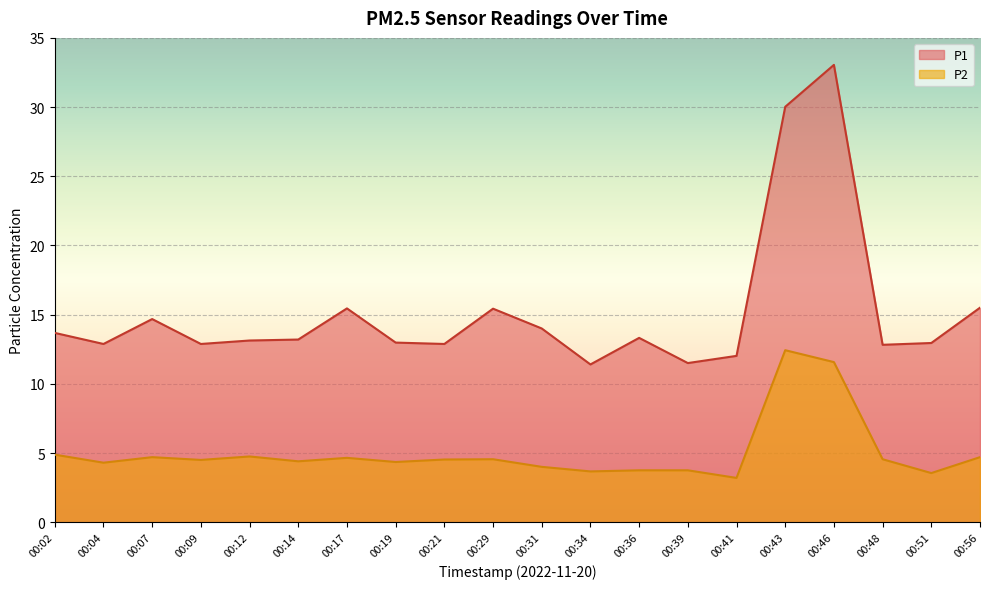

True or false: P1 and P2 intersect in this chart.

False